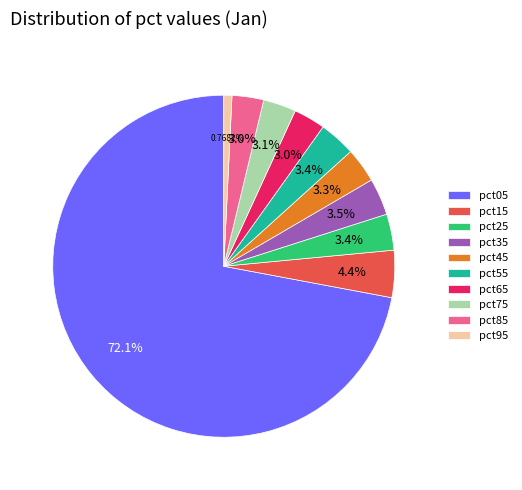

Which slice represents more than half of the pie?

pct05